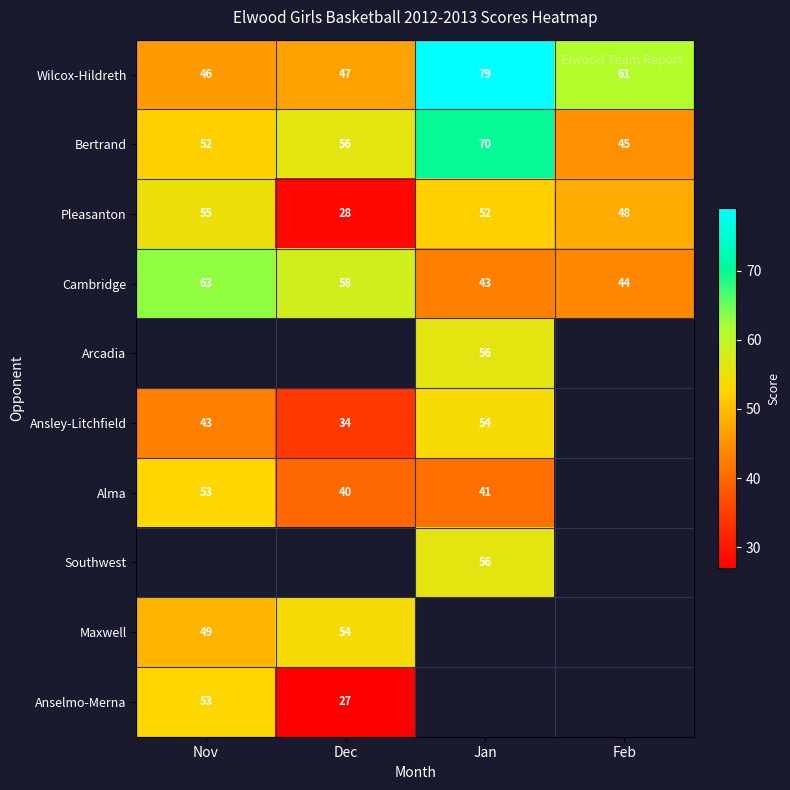

Is it true that Anselmo-Merna equals 28 at Nov?

False